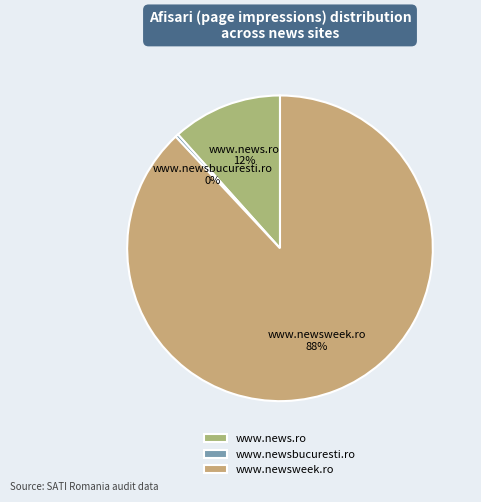

To the nearest percent, what is the average slice percentage?

33%